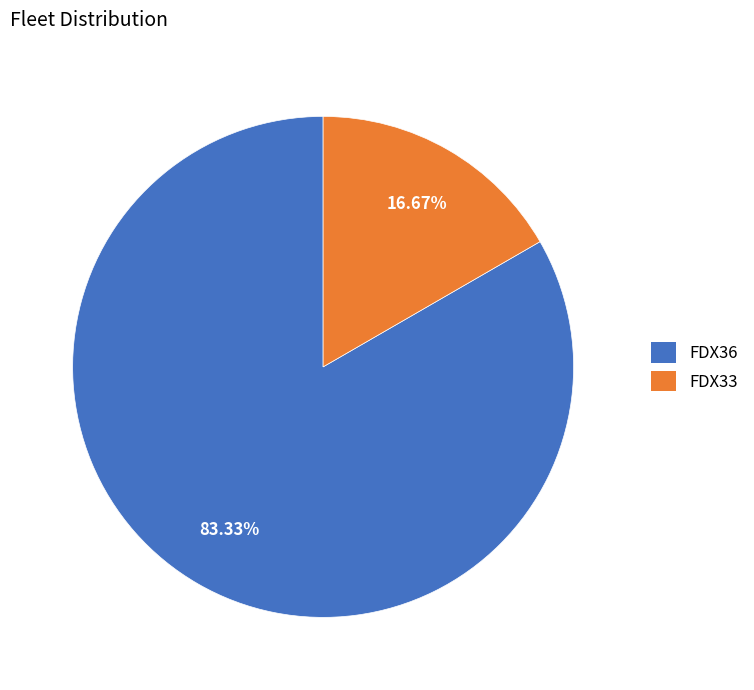

Which slice is the smallest?

FDX33